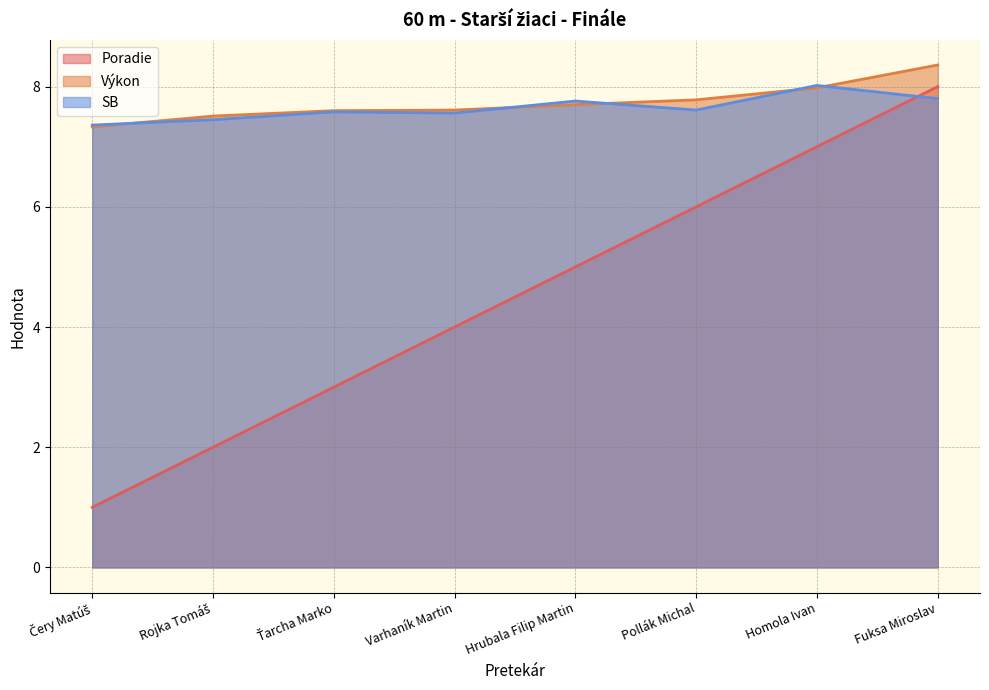

Where do Poradie and SB first cross each other?

Homola Ivan and Fuksa Miroslav